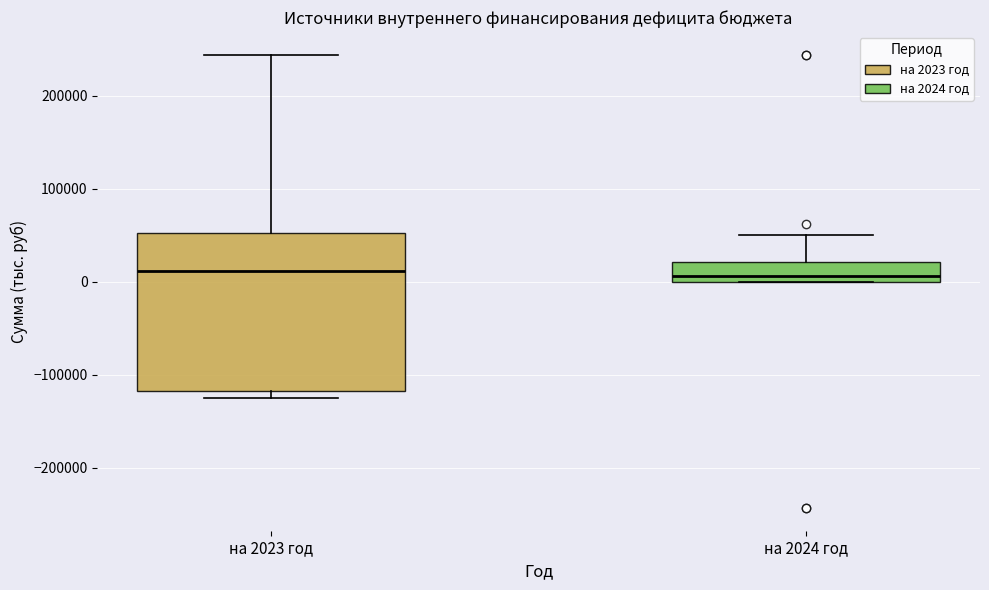

Reading left to right, transcribe this box plot: for each box, give where its median line is, the range the box spans, and where its two whiskers end, as read against the y-axis. The values are not printed on the chart, so give them approximately, as read against the axis.

на 2023 год: median 10000, box -120000 to 50000, whiskers -130000 to 240000
на 2024 год: median 10000, box 0 to 20000, whiskers 0 to 50000